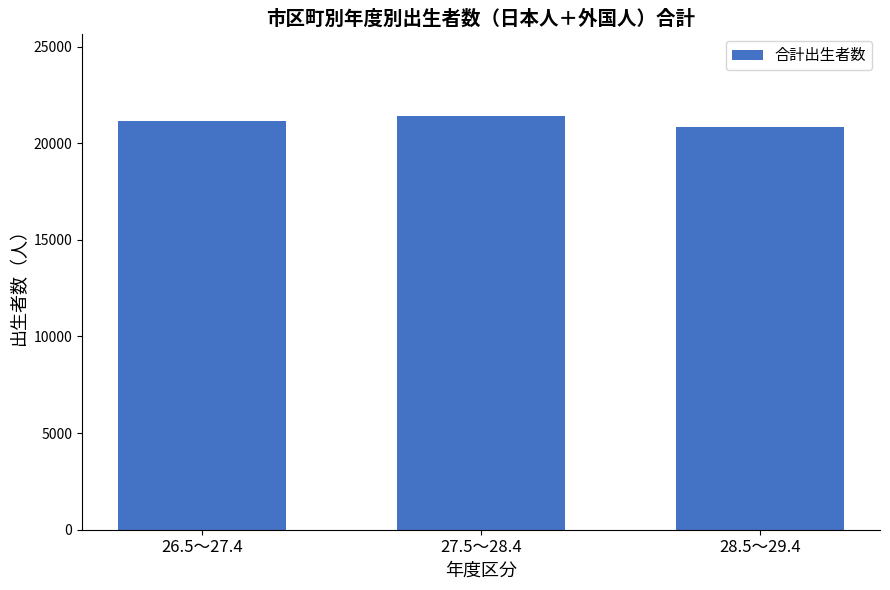

What position from the right is 26.5～27.4?

3